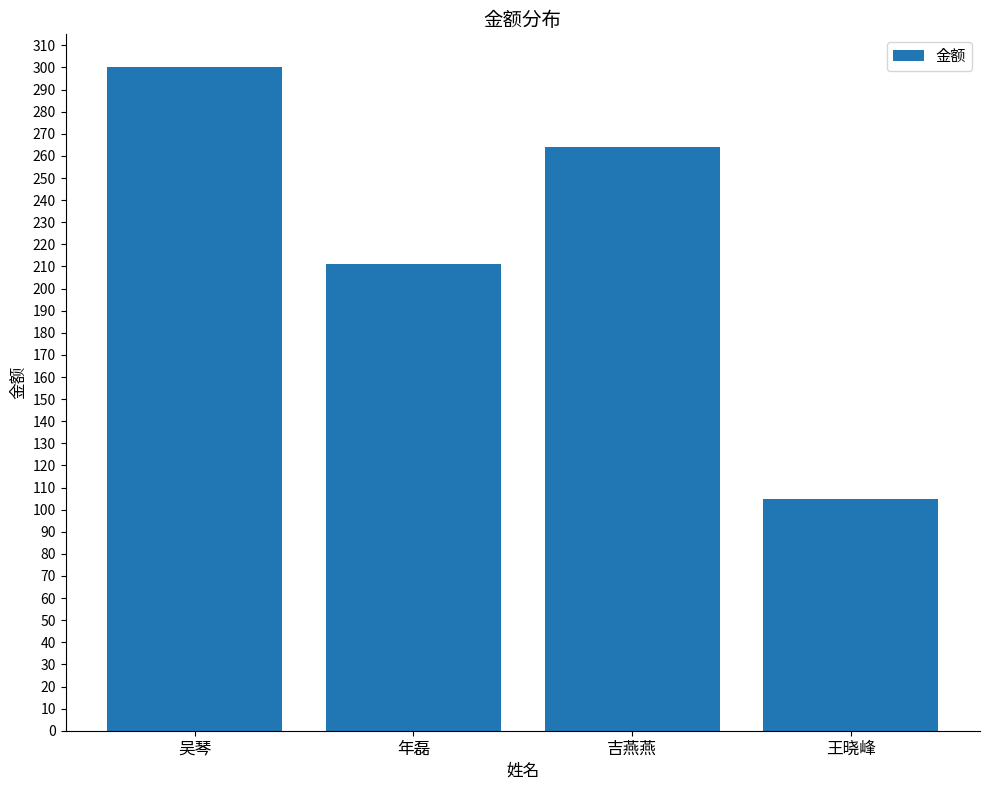

Is it true that the value at 吴琴 is 300?

True